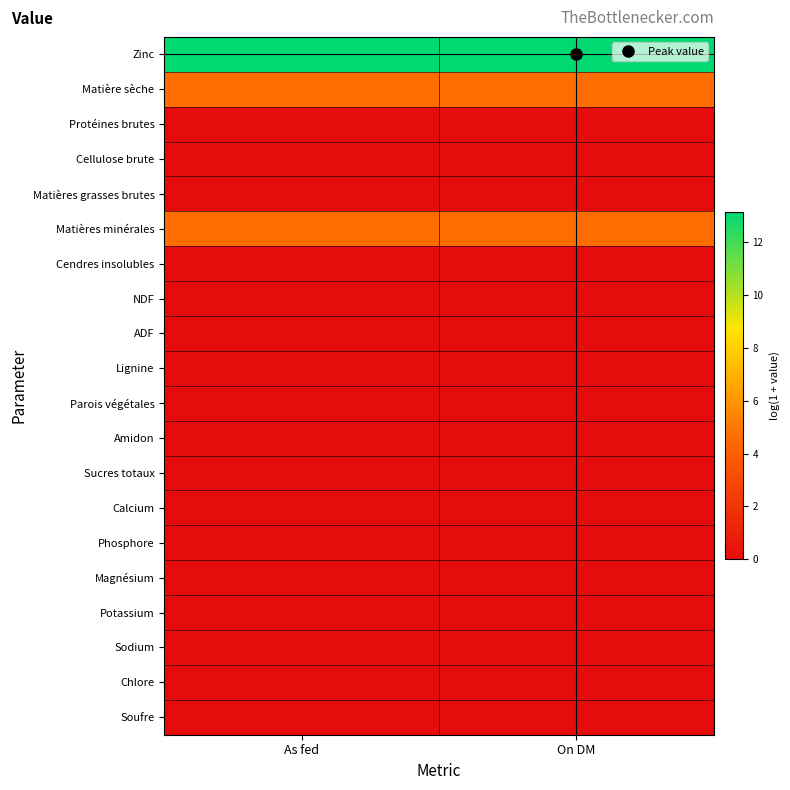

Rank the series by their maximum value, from lowest to highest.

Protéines brutes, Cellulose brute, Matières grasses brutes, Cendres insolubles, NDF, ADF, Lignine, Parois végétales, Amidon, Sucres totaux, Calcium, Phosphore, Magnésium, Potassium, Sodium, Chlore, Soufre, Matière sèche, Matières minérales, Zinc